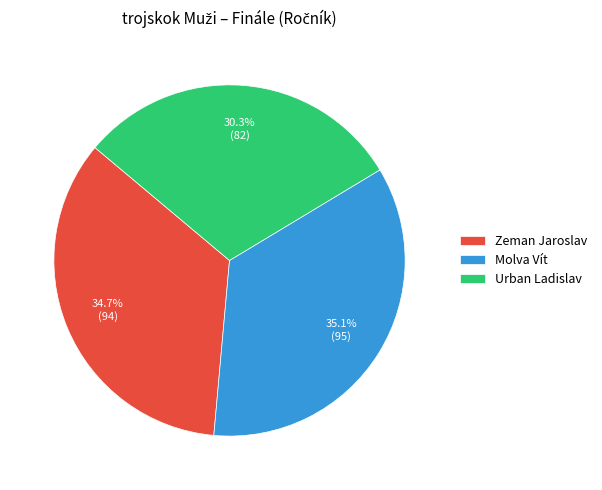

The Zeman Jaroslav slice represents 40% of the pie. True or false?

False